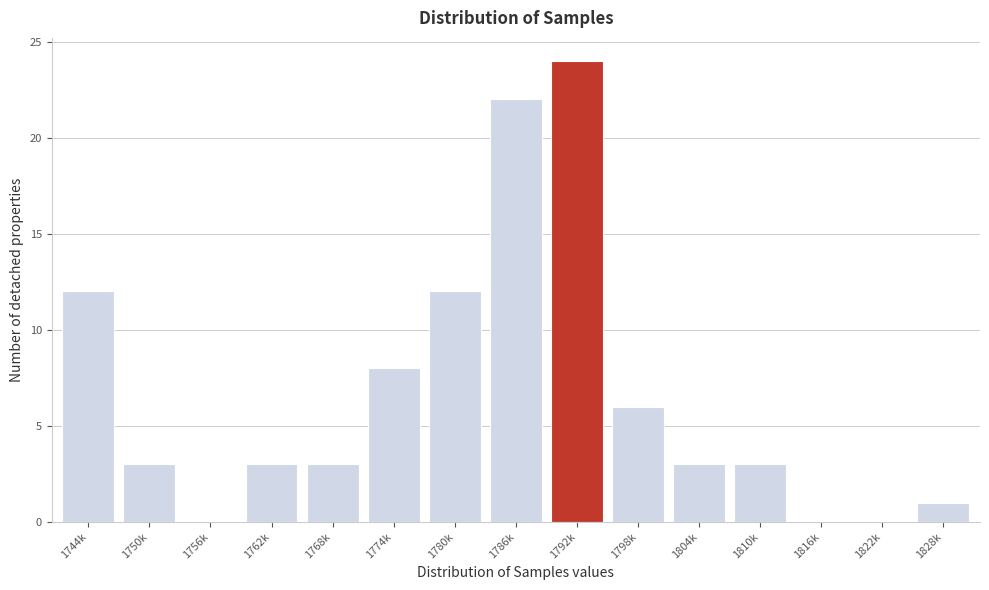

Reading left to right, extract all data points from this chart.

1744k=12	1750k=3	1756k=0	1762k=3	1768k=3	1774k=8	1780k=12	1786k=22	1792k=24	1798k=6	1804k=3	1810k=3	1816k=0	1822k=0	1828k=1